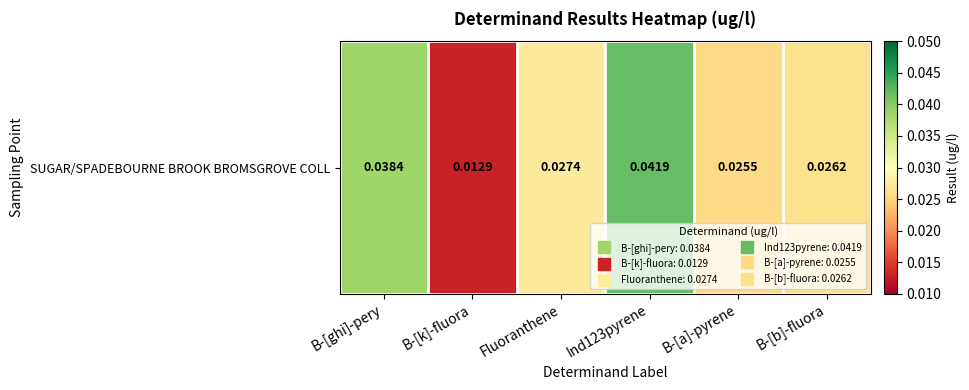

List the labels in order of value, smallest first.

B-[k]-fluora, B-[a]-pyrene, B-[b]-fluora, Fluoranthene, B-[ghi]-pery, Ind123pyrene